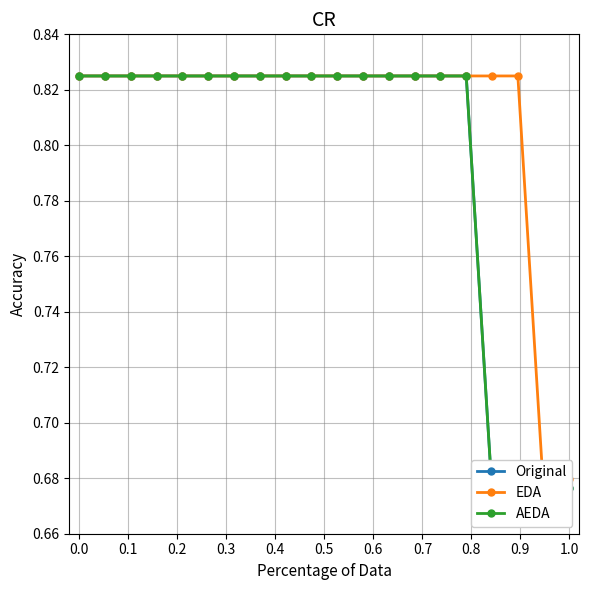

True or false: EDA has a value of 1.3 at 12.

False